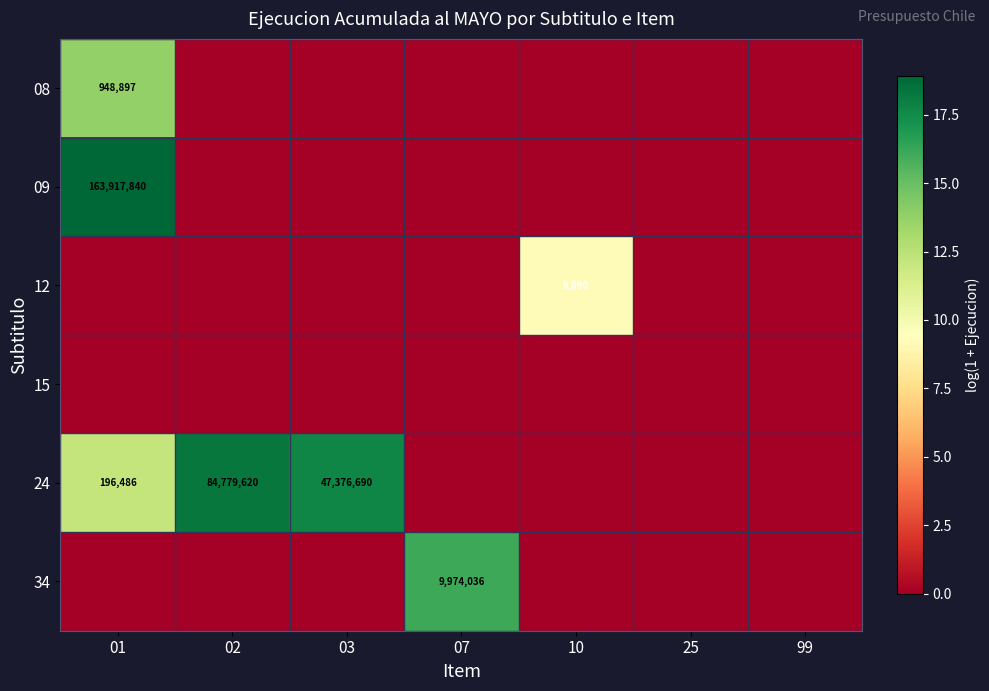

The value of 24 at 03 is 47376690. True or false?

True